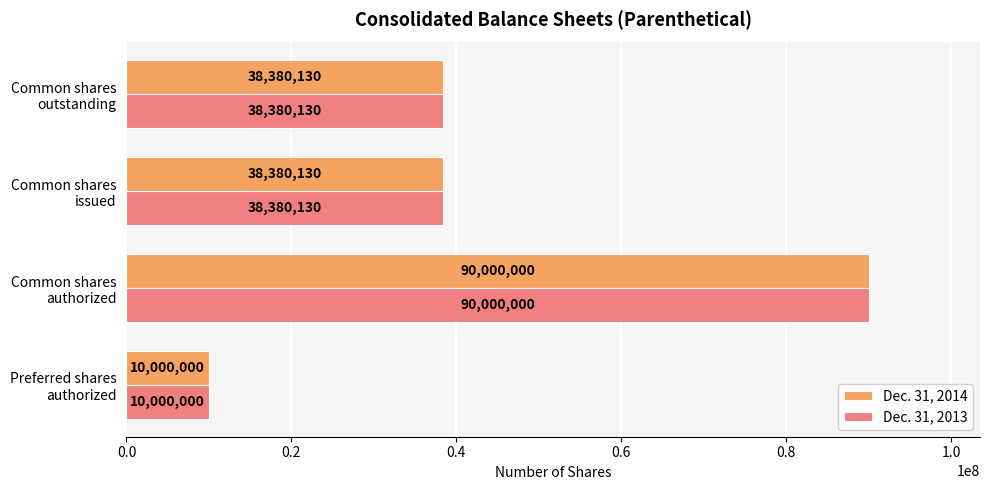

How many Dec. 31, 2013 values are between 38380130 and 90000000?

3